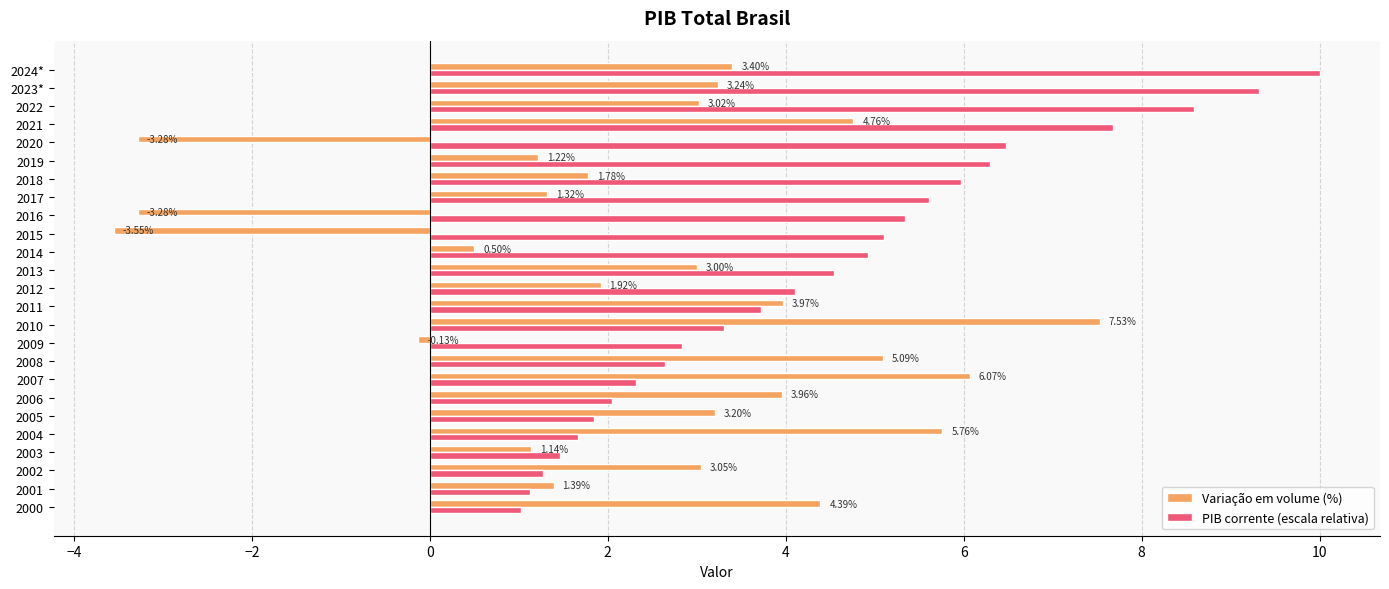

At which label does PIB corrente (escala relativa) reach its minimum?

2000